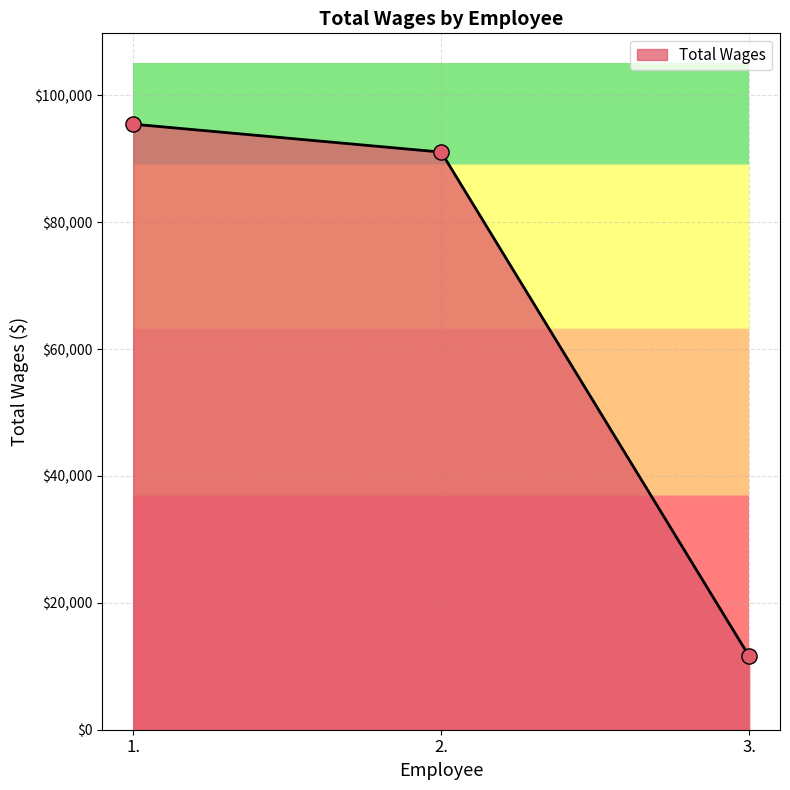

What is the ratio of the value at 3. to the value at 1.?

0.1